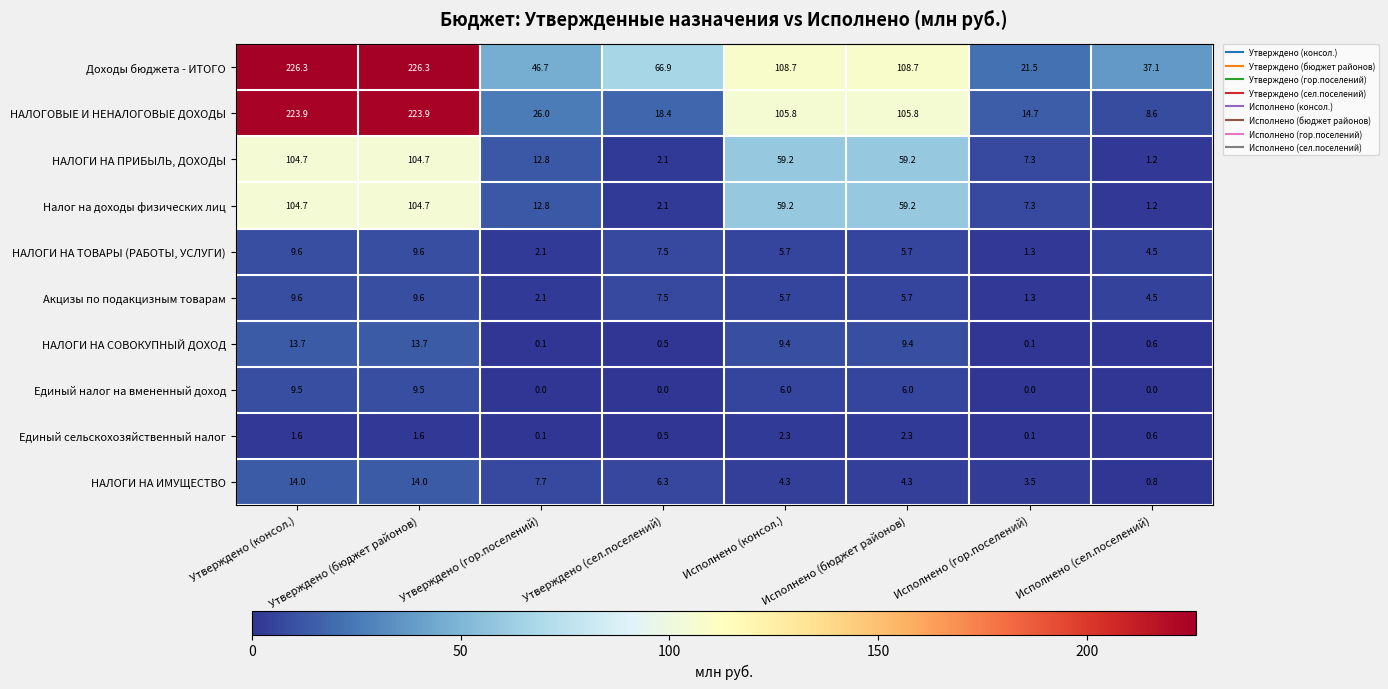

Is it true that Акцизы по подакцизным товарам equals 0.4 at Утверждено (гор.поселений)?

False